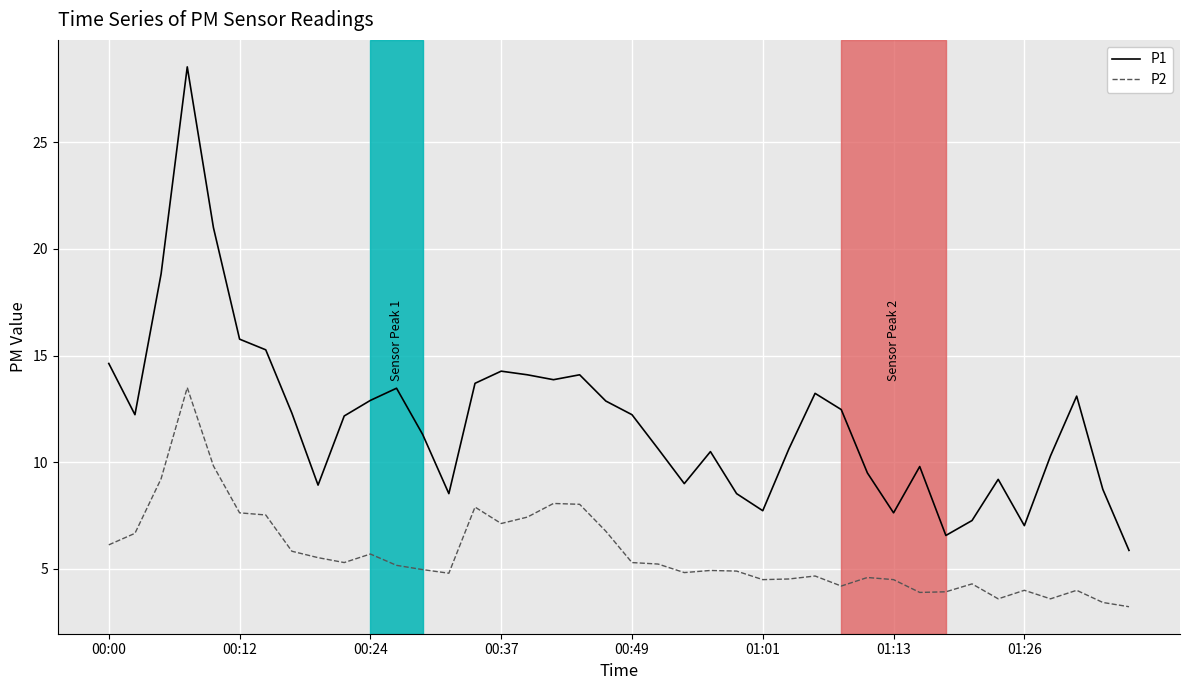

True or false: P2 and P1 cross at least once.

False